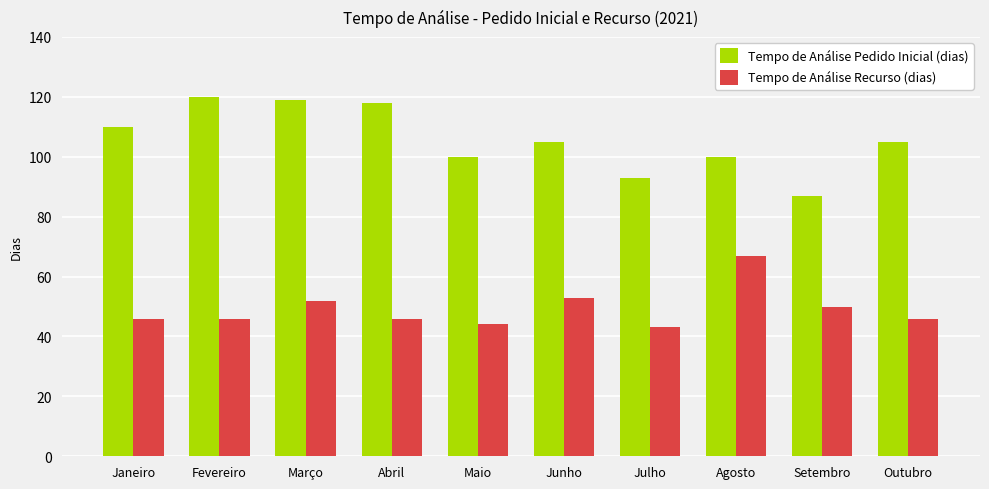

Where does the Tempo de Análise Pedido Inicial (dias) series first go above 105?

Janeiro